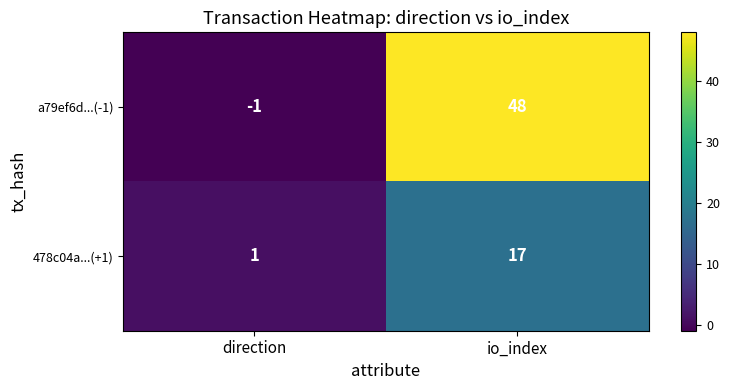

Where is 478c04a...(+1) nearest to the value 9?

direction